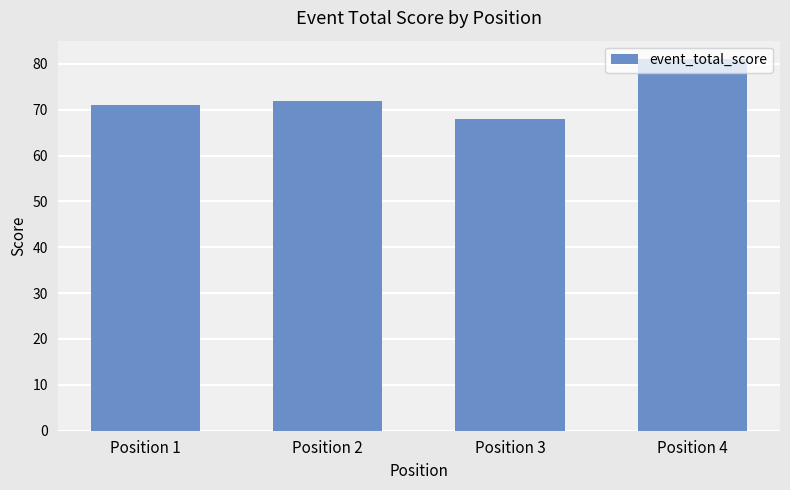

True or false: the data shows 47 at Position 1.

False